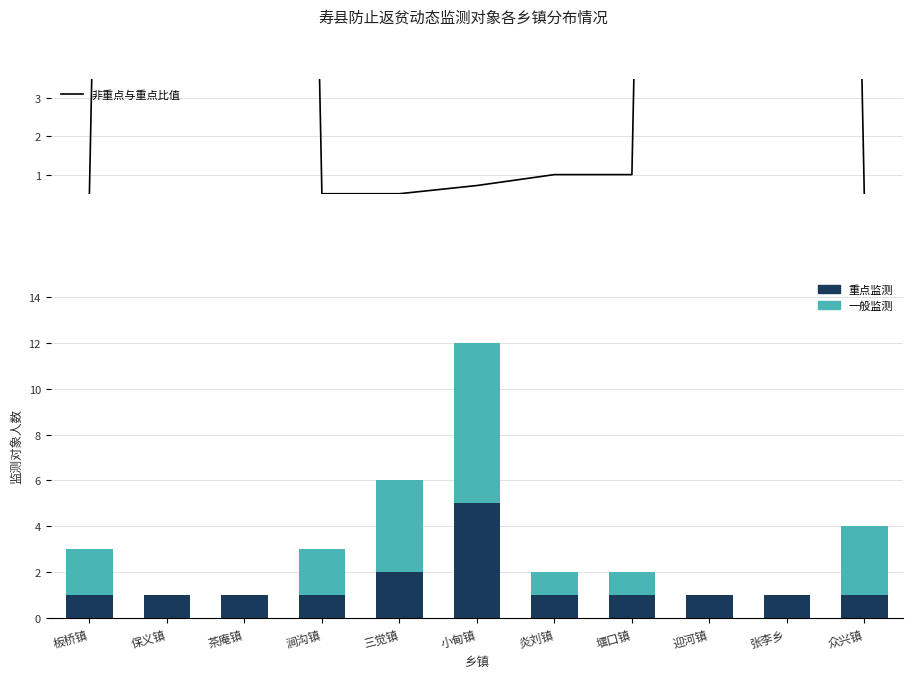

At which category does the chart reach its peak across all series?

保义镇